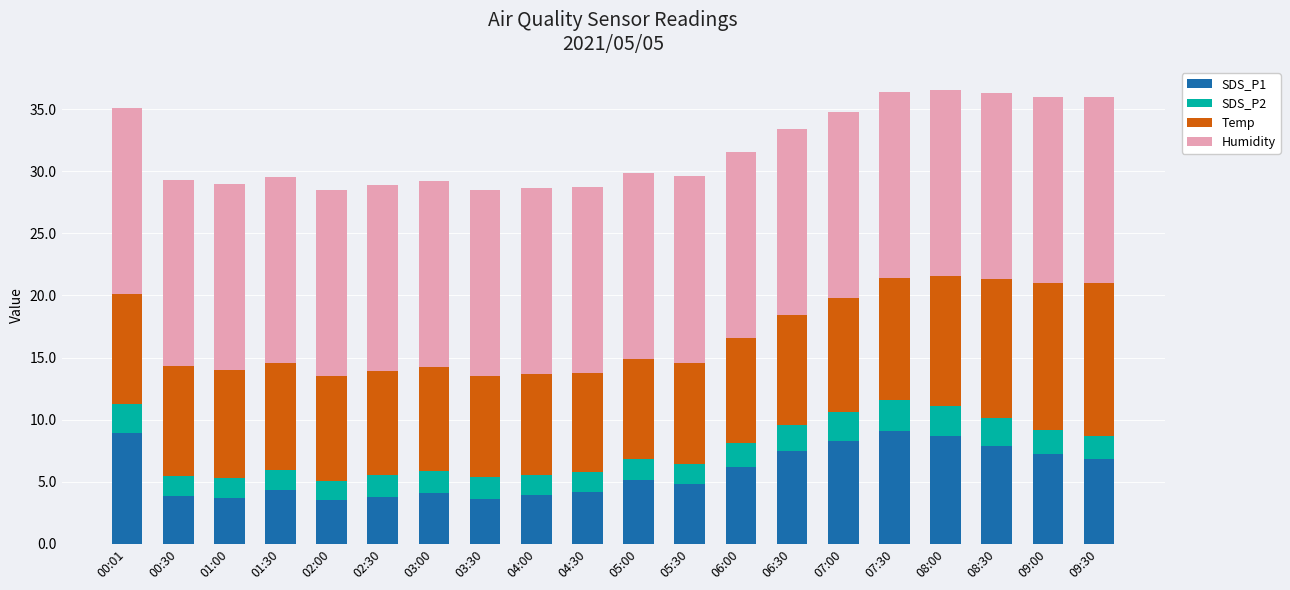

What is the sum of all SDS_P1 values?

115.4